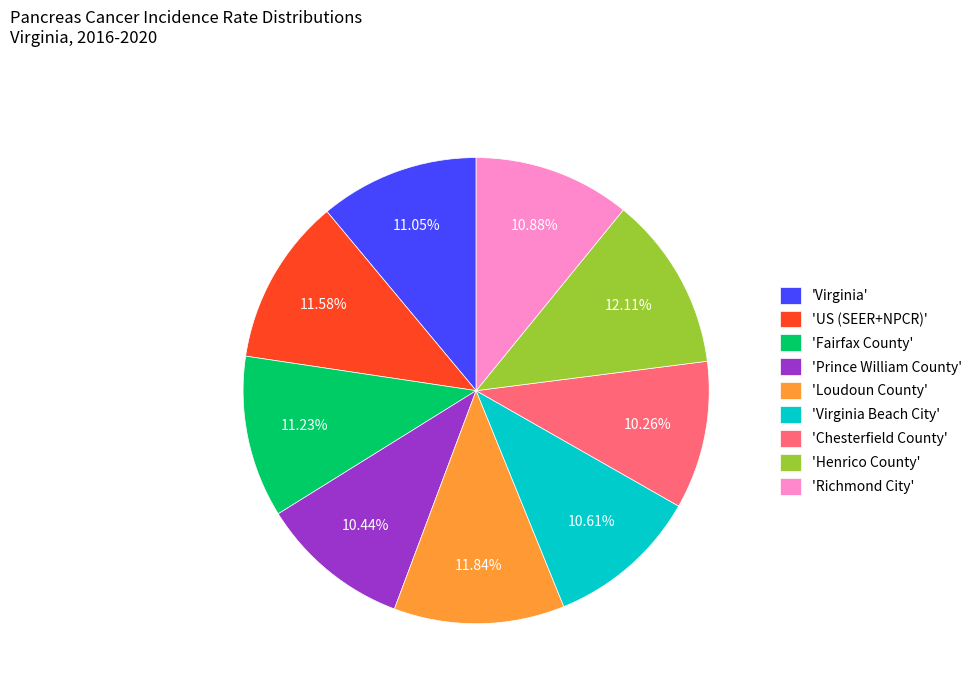

Is the sum of 'Chesterfield County' and 'Henrico County' greater than half?

No